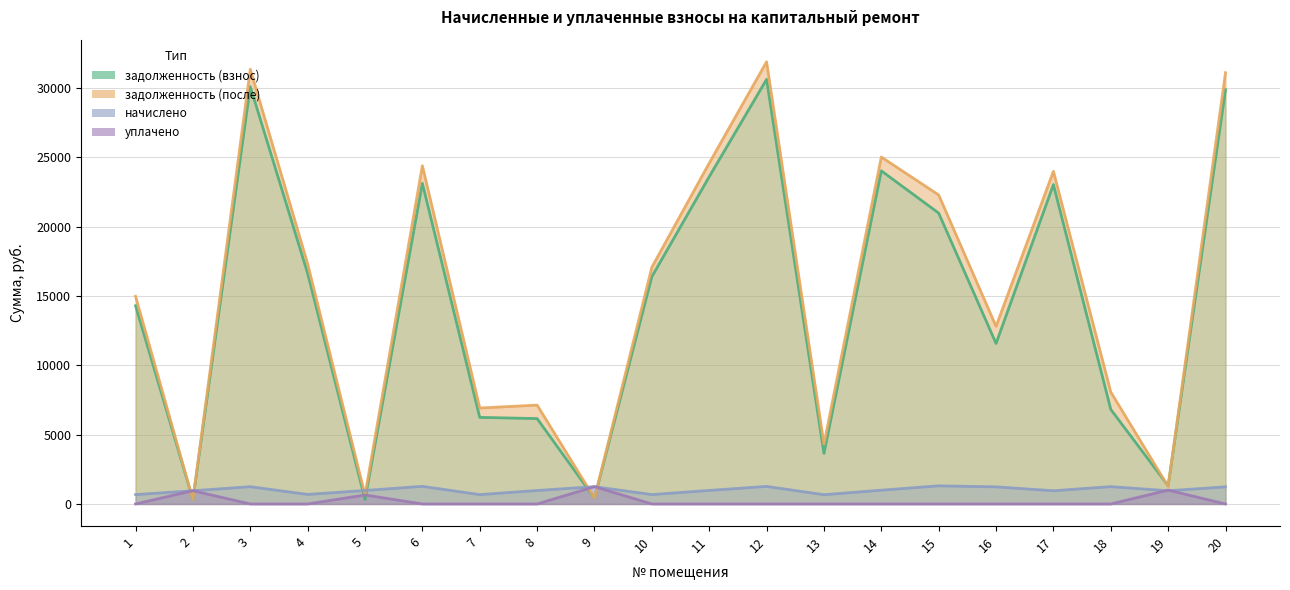

Where does the начислено series first go above 976?

3